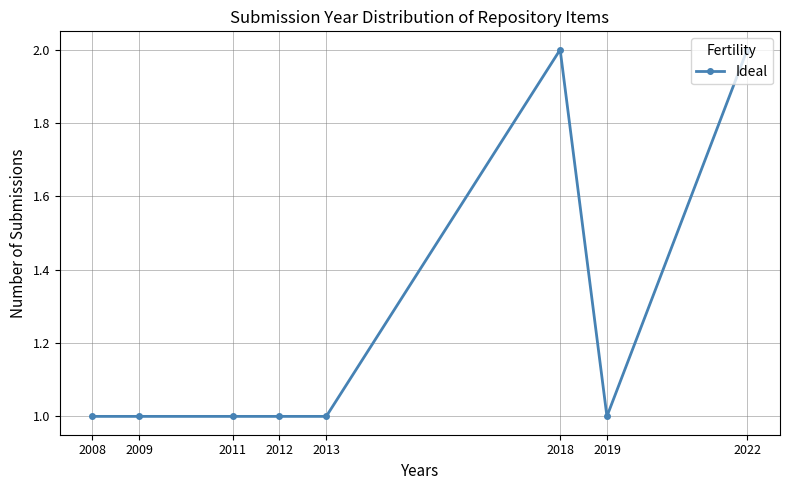

True or false: the data shows 2 at 2009.

False